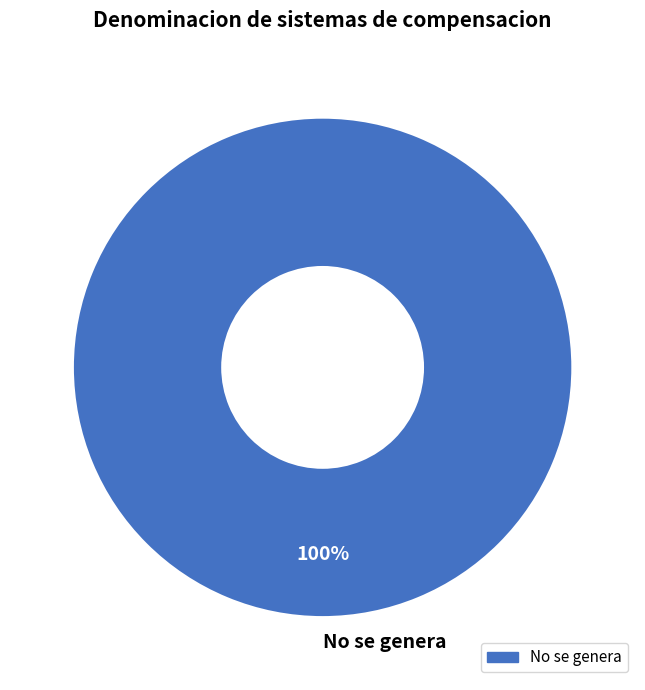

How many segments does this pie chart have?

1